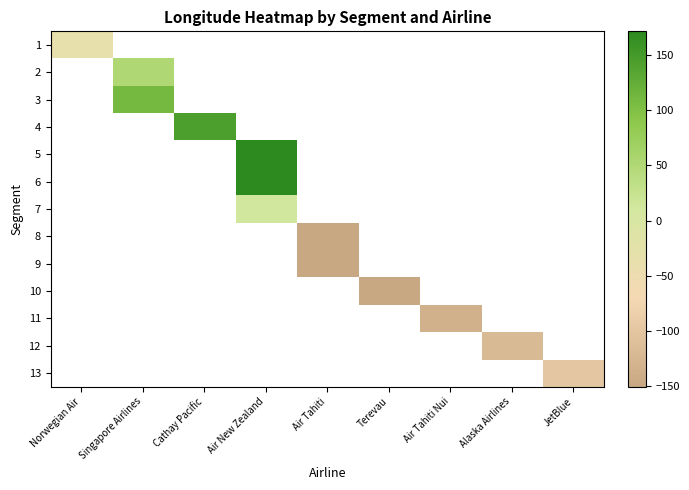

Rank the series by their maximum value, from highest to lowest.

1, 2, 3, 4, 5, 6, 7, 8, 9, 10, 11, 12, 13